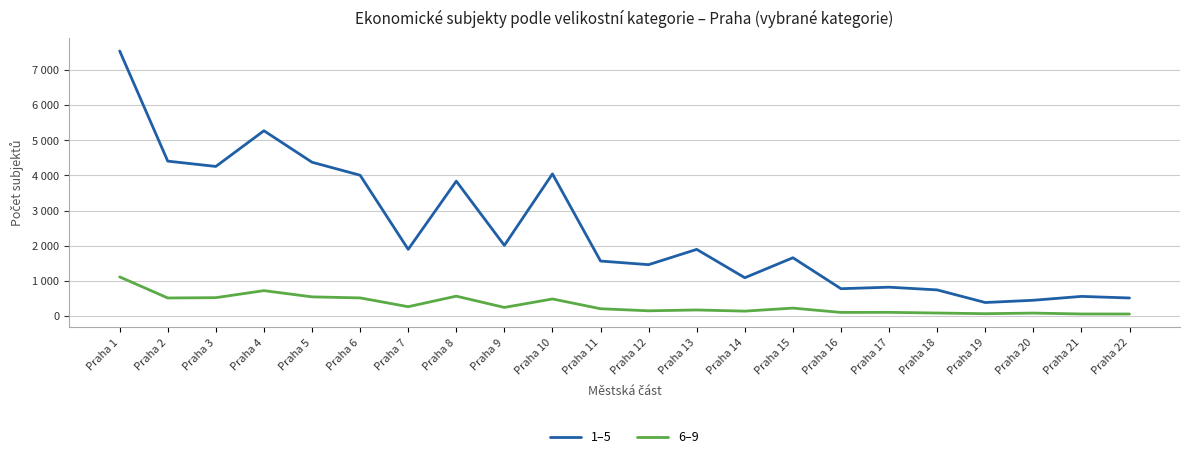

How many interior local peaks does the 6–9 series have?

7